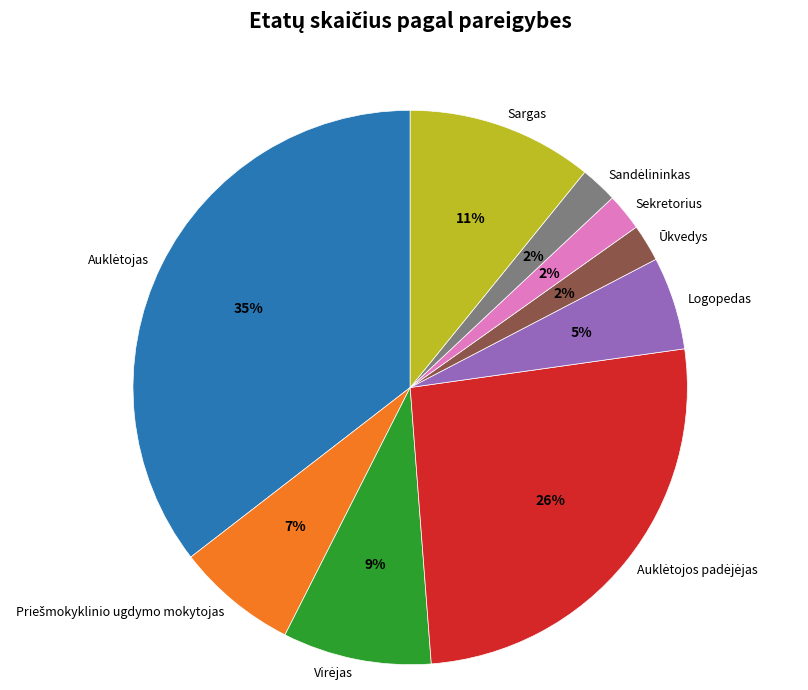

True or false: Sekretorius accounts for 9% of the total.

False